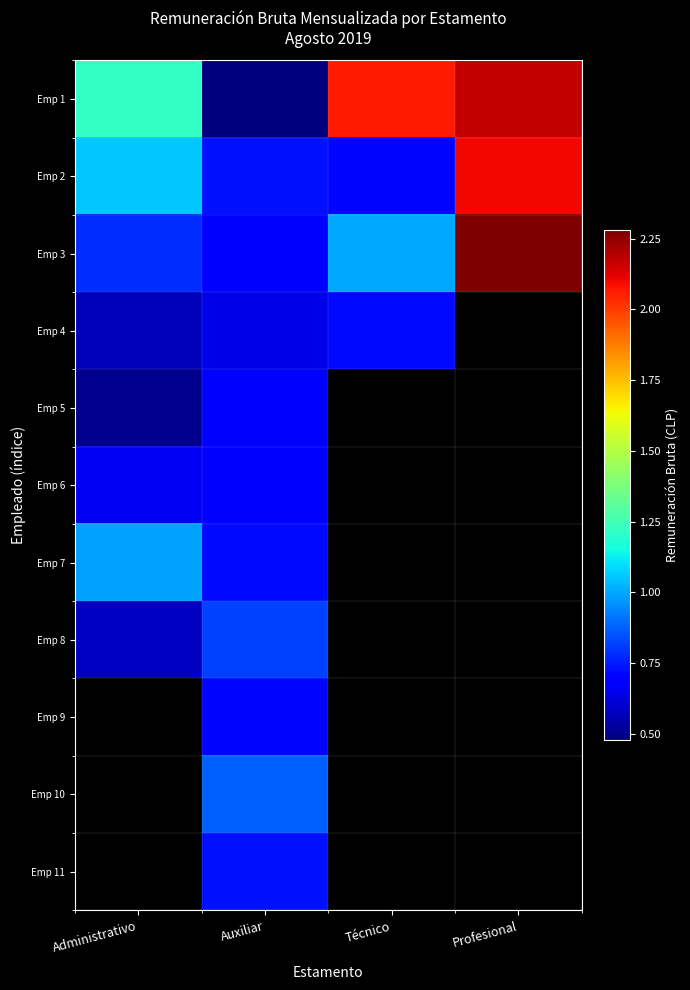

What is the total value across all series at Auxiliar?

7798688.0